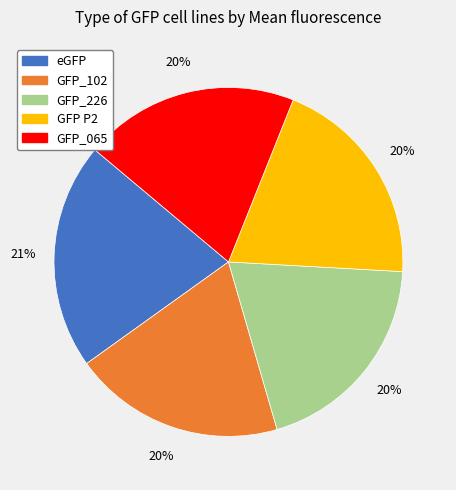

Is the sum of GFP P2 and GFP_102 greater than half?

No